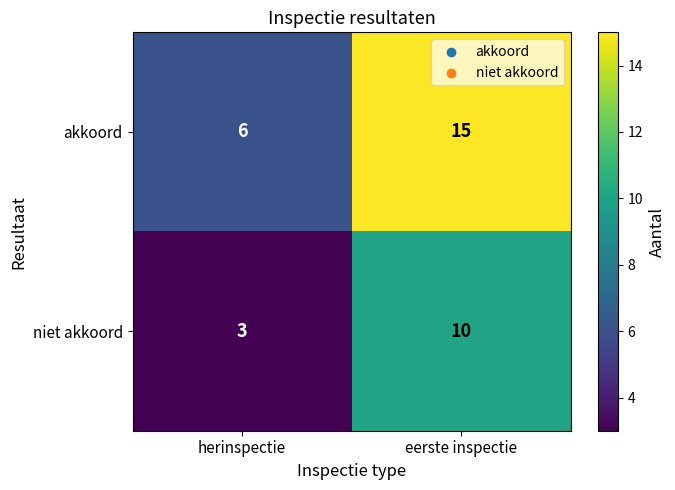

What is the sum of the niet akkoord values at eerste inspectie and herinspectie?

13